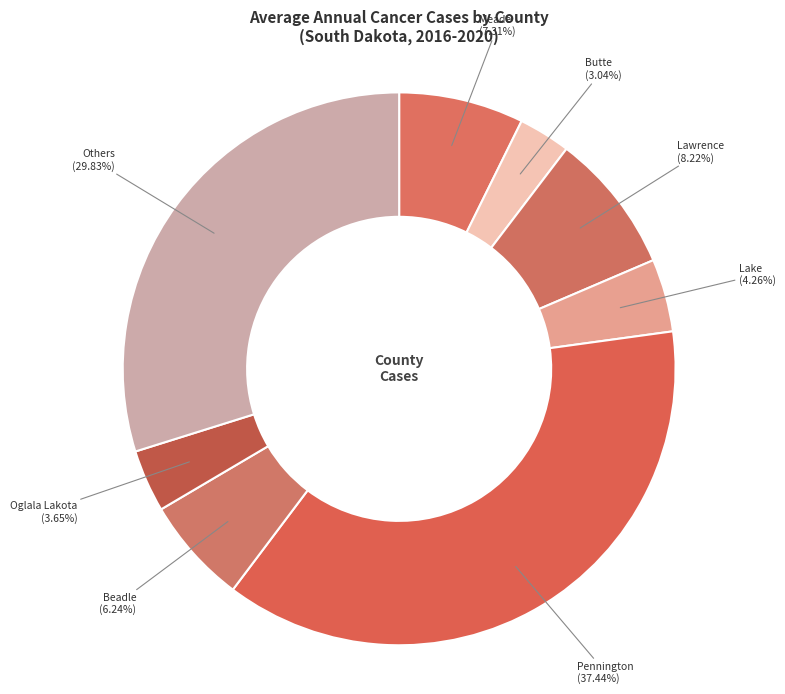

Combined, do Oglala Lakota (3.65%) and Meade (7.31%) account for over 50%?

No